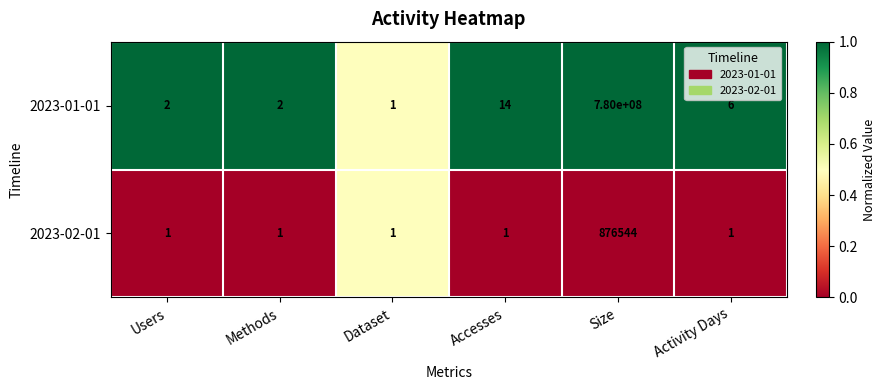

What is the total value across all series at Methods?

3